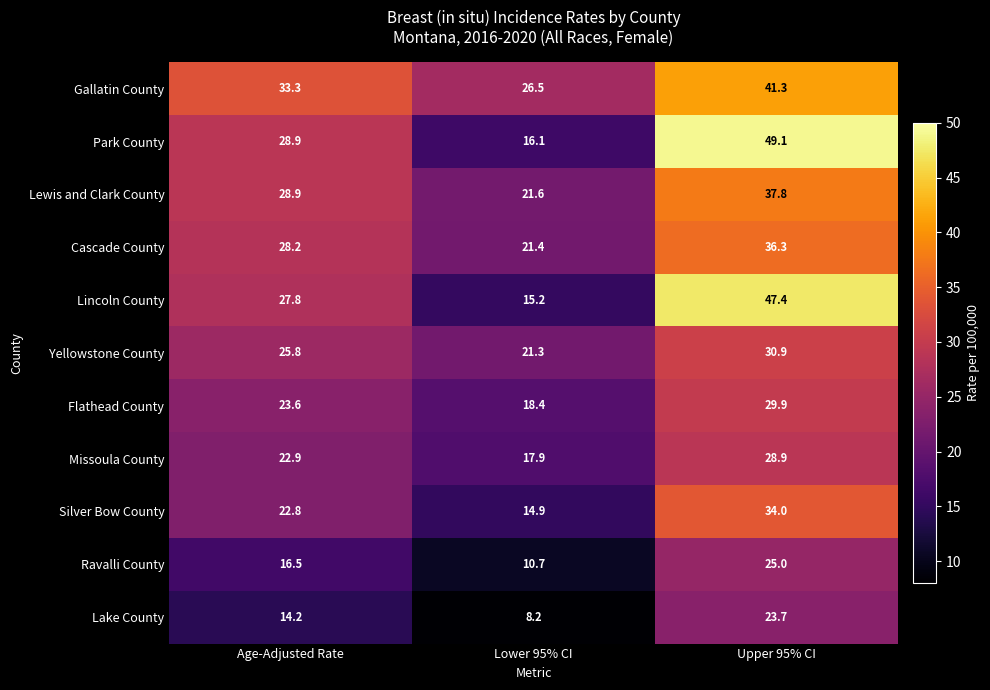

What is the lowest value of the Park County series?

16.1